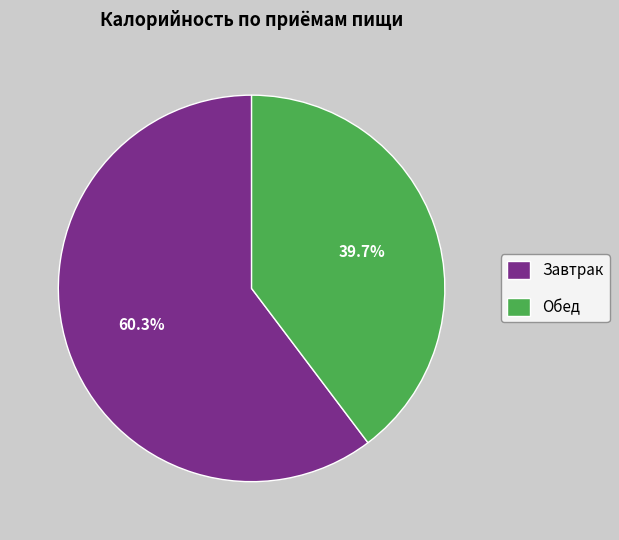

To the nearest percent, what is the combined percentage of Обед and Завтрак?

100%